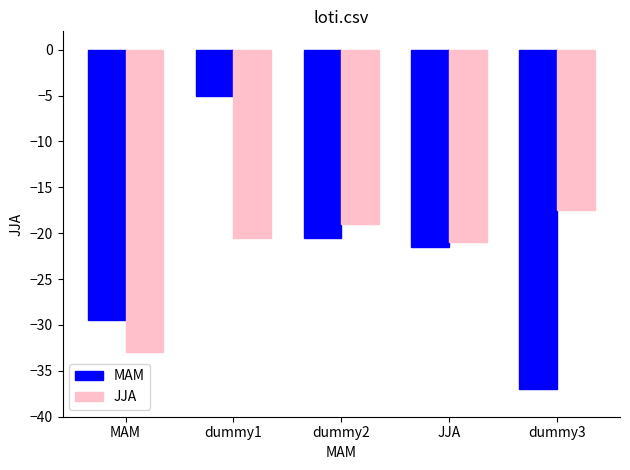

Are the bars grouped side by side (vs. stacked)?

Yes